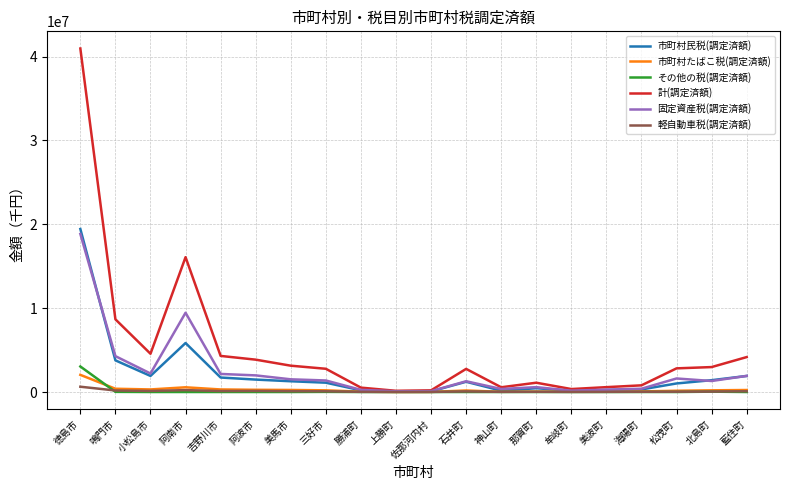

Is it true that その他の税(調定済額) equals -1712781 at 阿南市?

False